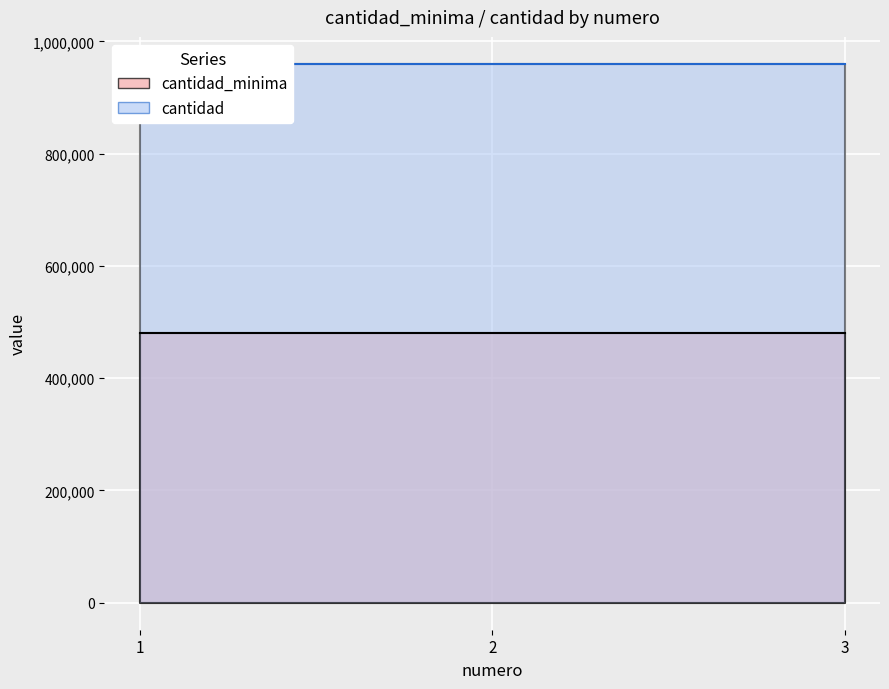

Reading left to right, list all the values displayed in this chart.

cantidad_minima: 1=480000	2=480000	3=480000
cantidad: 1=960000	2=960000	3=960000